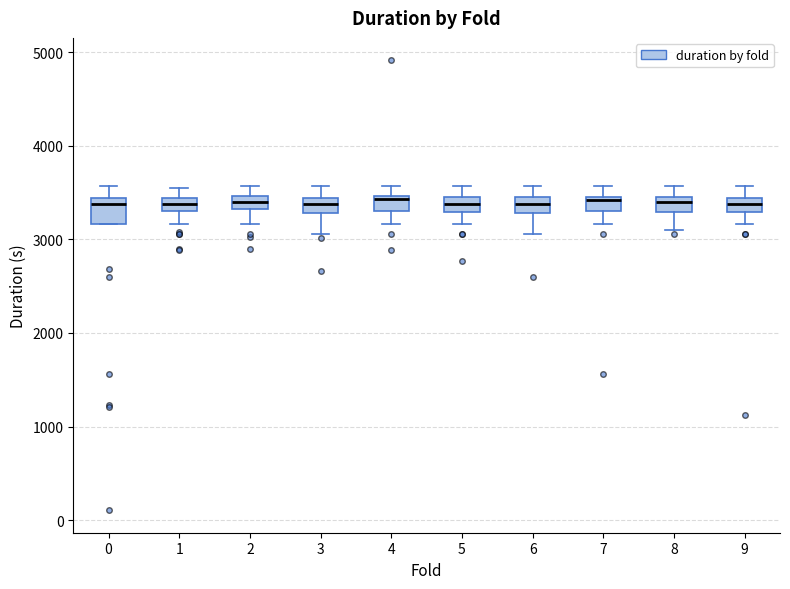

Where is the lower edge of the box at x = 1 on the y-axis? The values are not printed on the chart, so give them approximately, as read against the axis.

3300